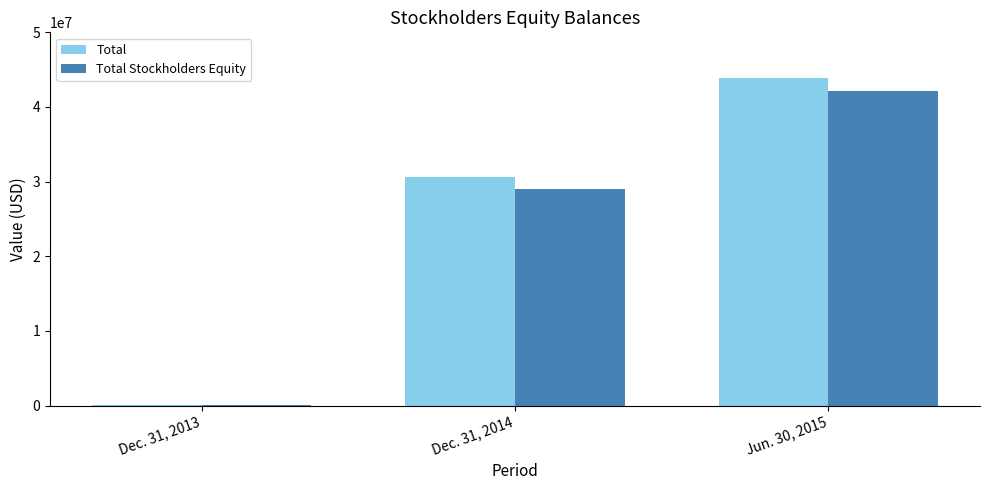

What are all the series names shown in the legend?

Total, Total Stockholders Equity